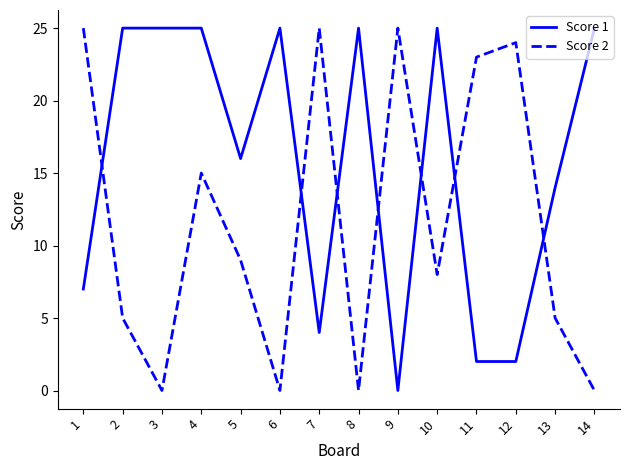

Between 7 and 12, which series saw the biggest shift?

Score 1